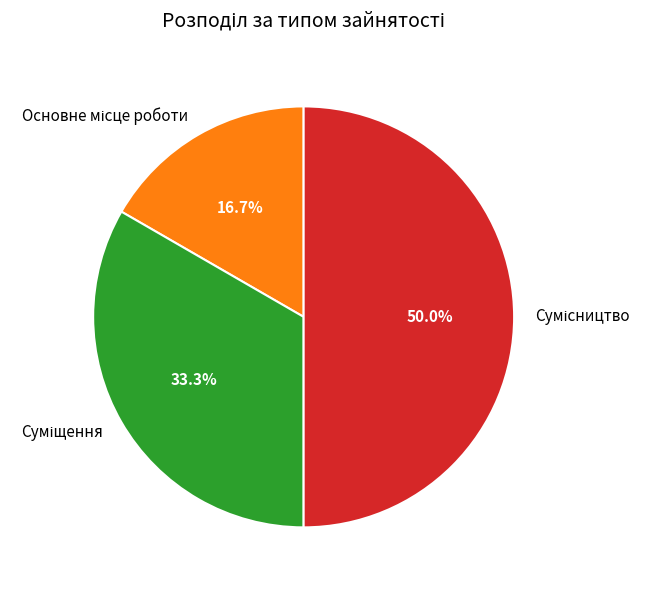

Does Сумісництво represent more than half of the total?

No